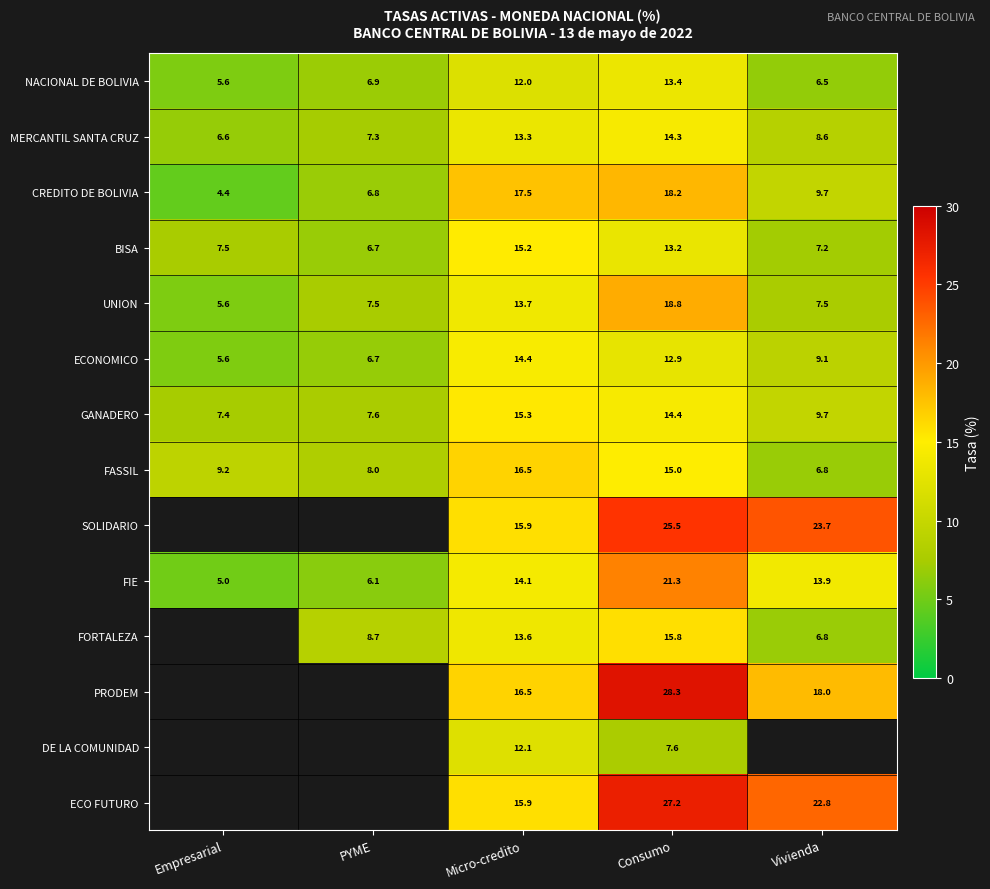

What is the difference between the highest and lowest values at PYME?

2.6